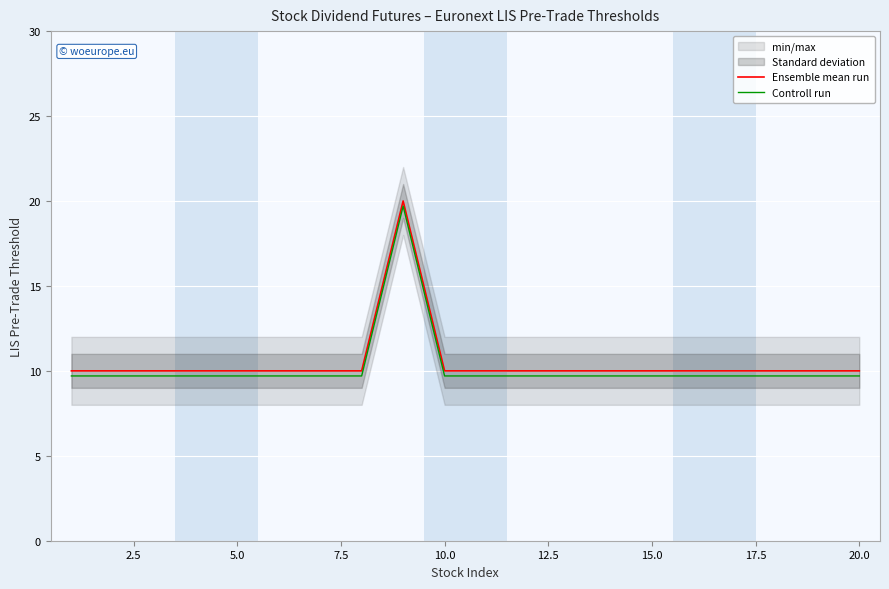

True or false: Controll run and Ensemble mean run cross at least once.

False